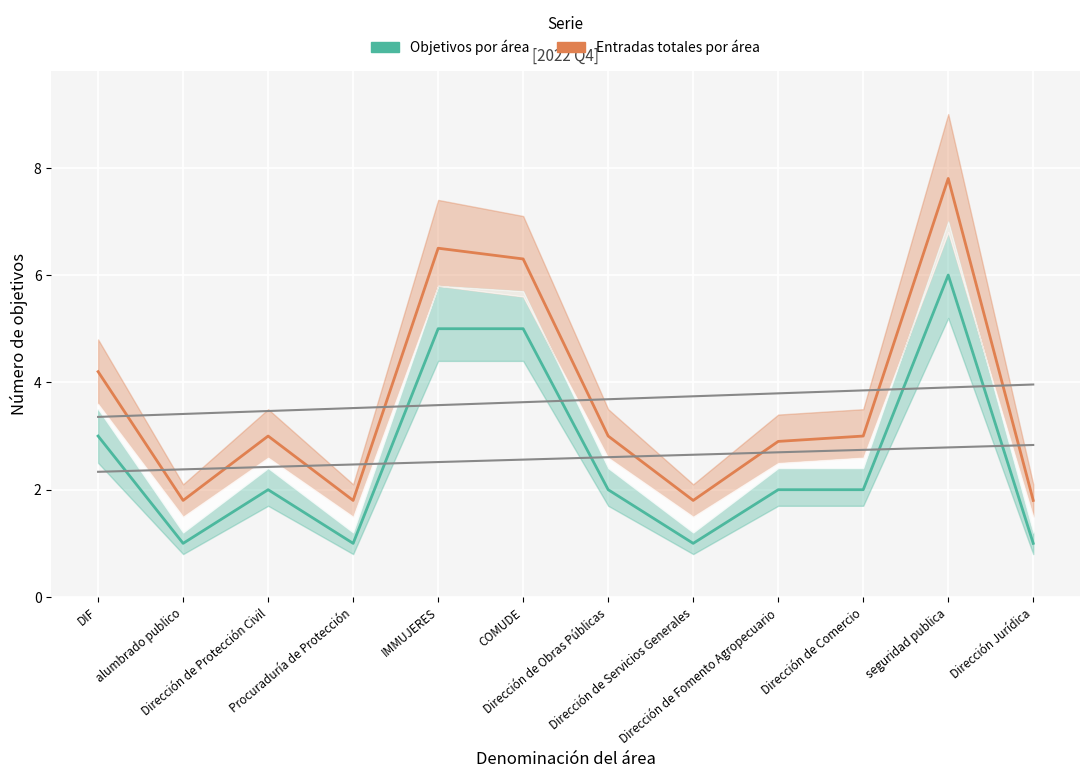

Rank the series by their average value, from lowest to highest.

Objetivos por área, Entradas totales por área